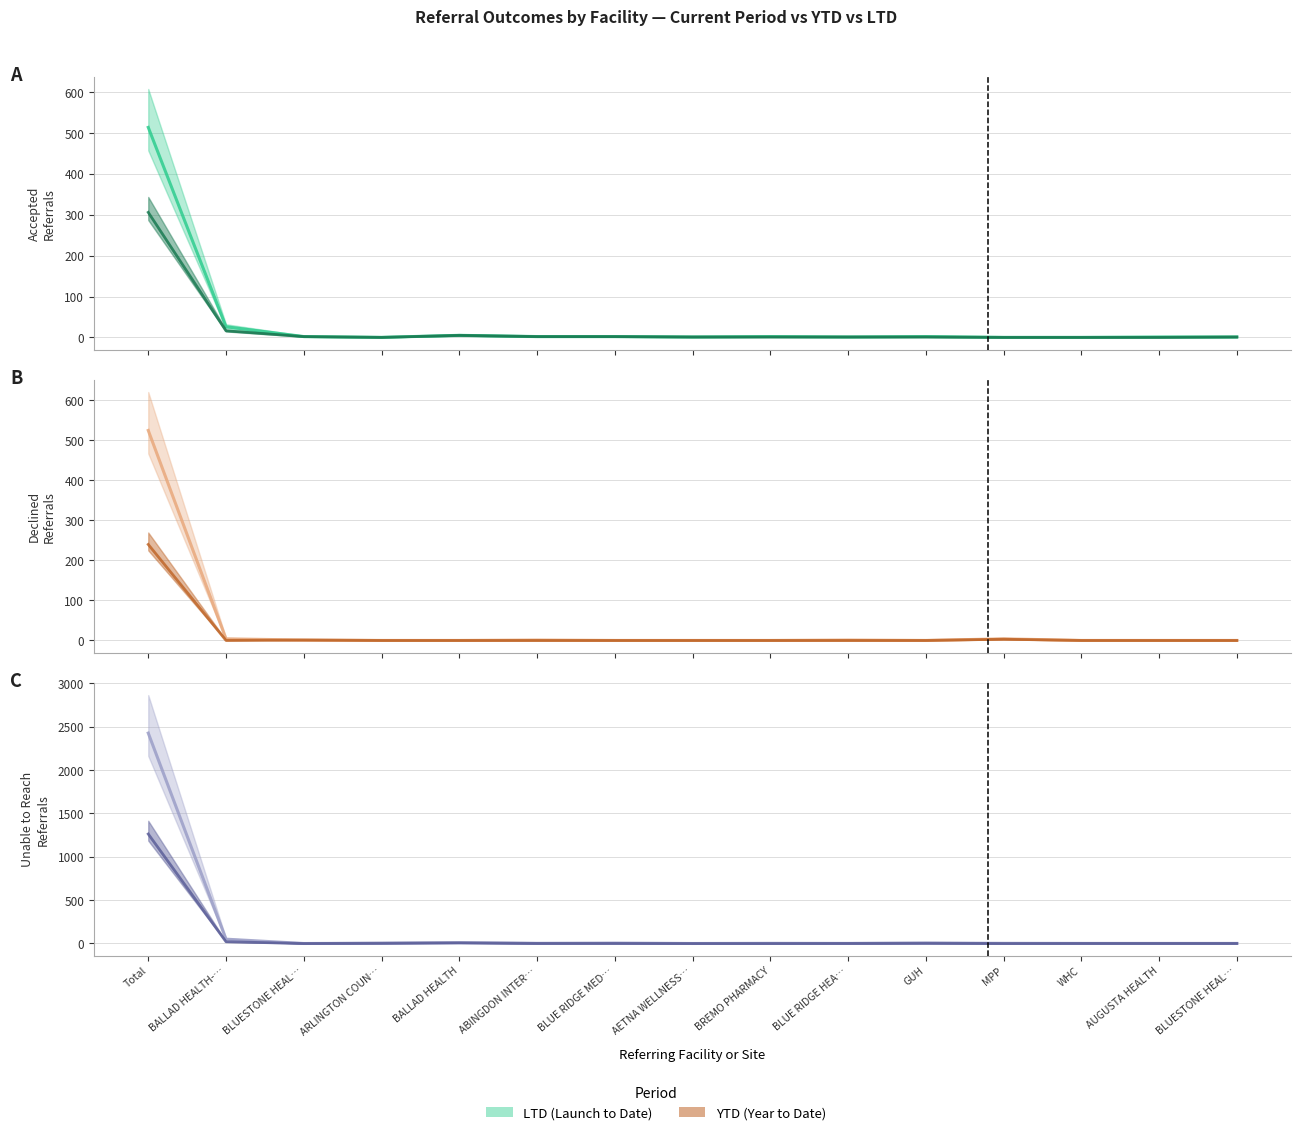

Is it true that Declined (YTD) equals 107 at BLUE RIDGE HEA…?

False